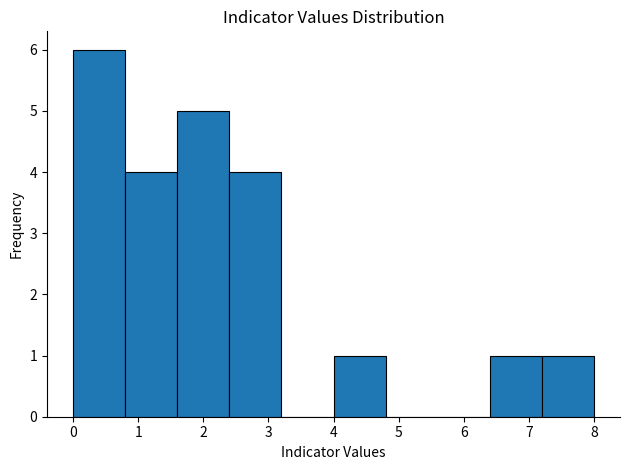

Reading left to right, list every bar in this chart as the range it spans on the x-axis followed by its height. The values are not printed on the chart, so give them approximately, as read against the axis.

0.0 to 0.8: 6
0.8 to 1.6: 4
1.6 to 2.4: 5
2.4 to 3.2: 4
3.2 to 4.0: 0
4.0 to 4.8: 1
4.8 to 5.6: 0
5.6 to 6.4: 0
6.4 to 7.2: 1
7.2 to 8.0: 1